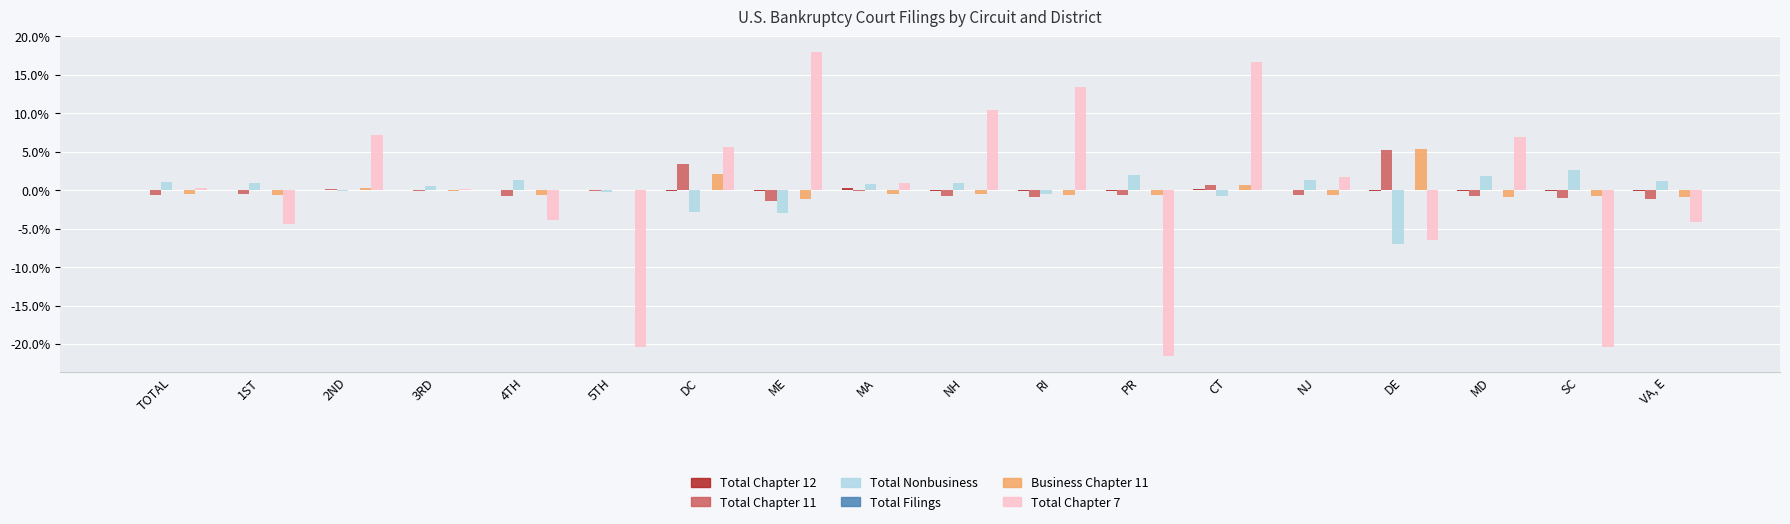

The value of Total Nonbusiness at TOTAL is 1.1. True or false?

True